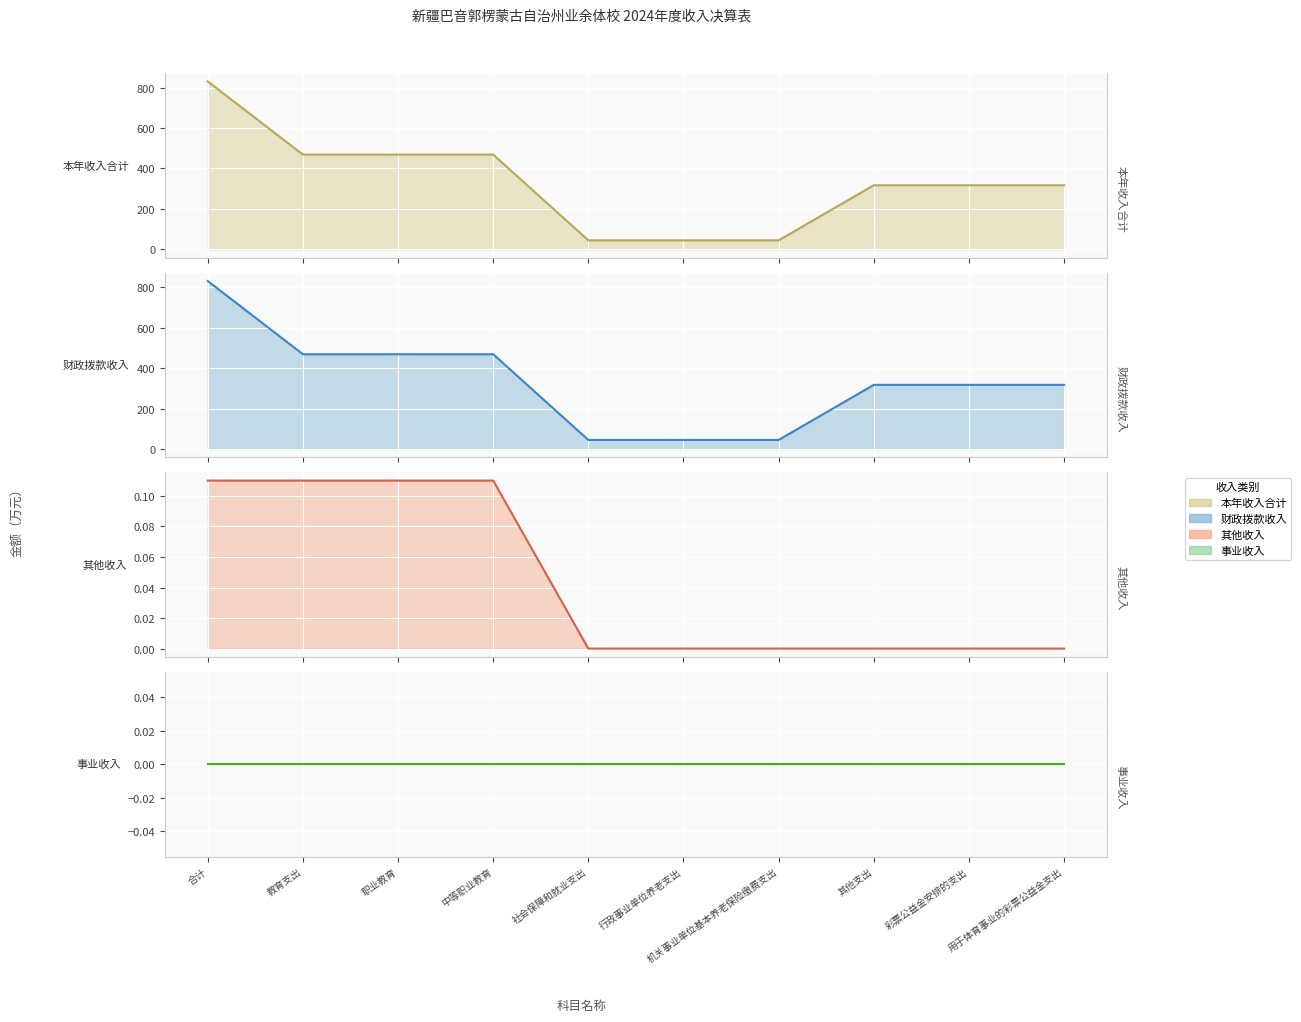

Which category has the lowest value across all series?

社会保障和就业支出